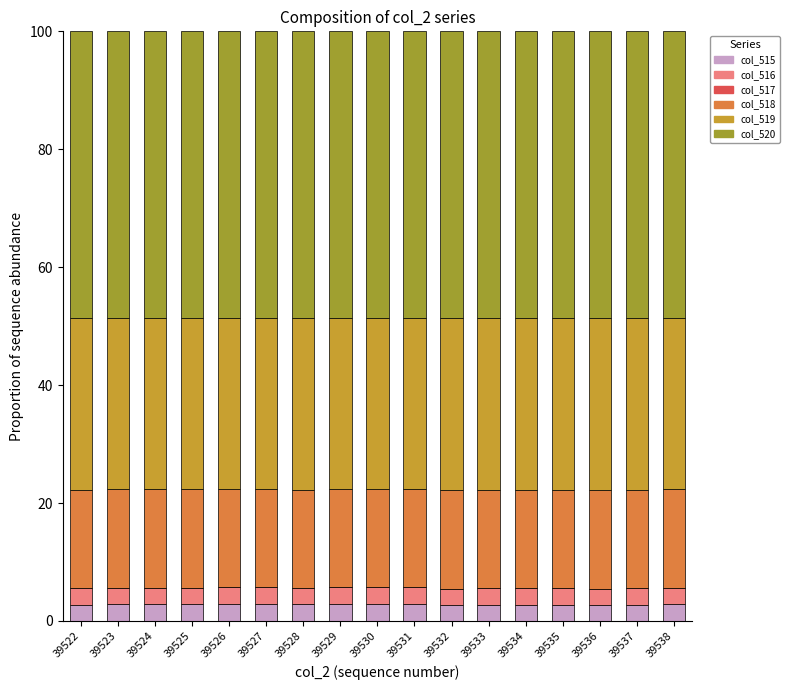

How many data points does each series have?

17